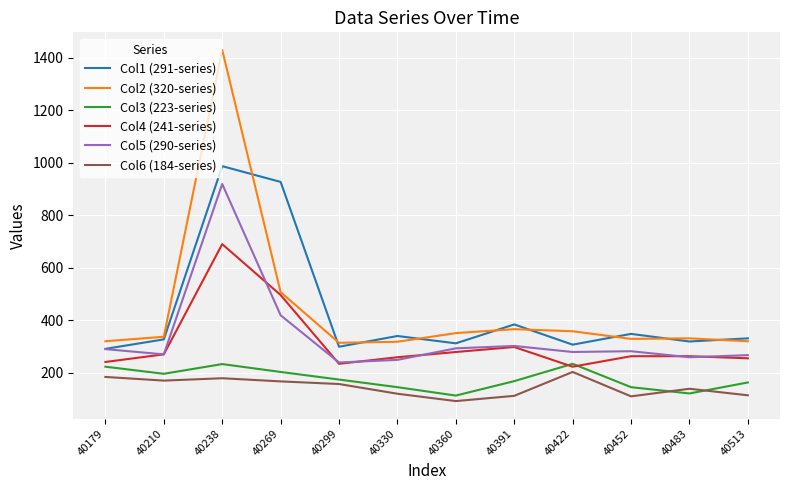

The Col4 (241-series) series shows 223 at 40422. True or false?

True